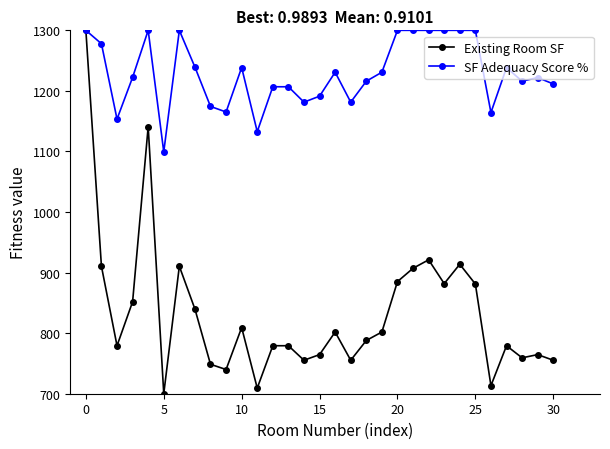

What is the sum of all SF Adequacy Score % values?

38100.8